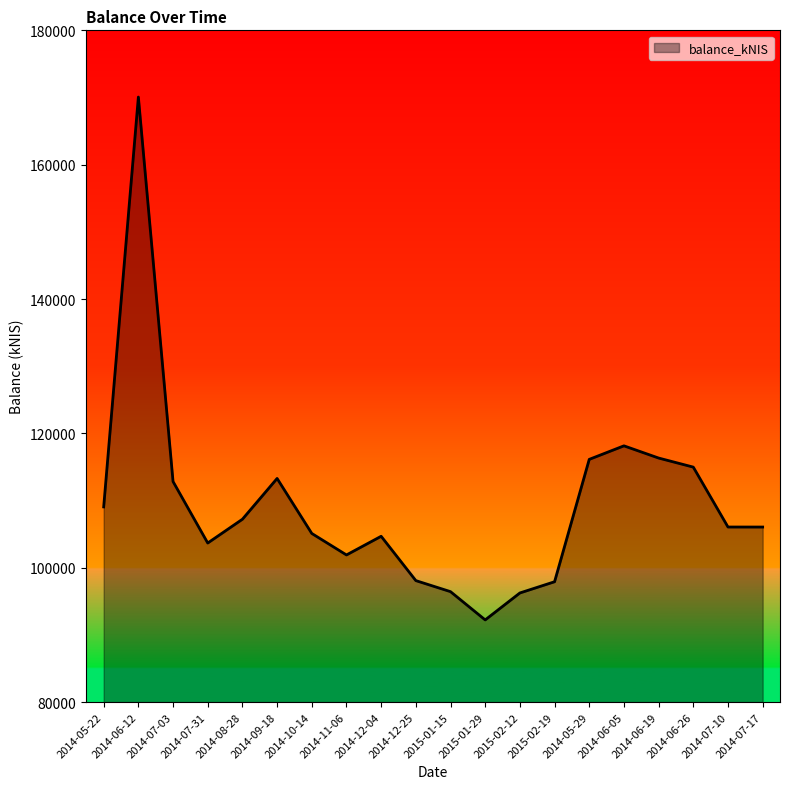

What is the difference between the values at 2014-11-06 and 2014-06-05?

16243.2